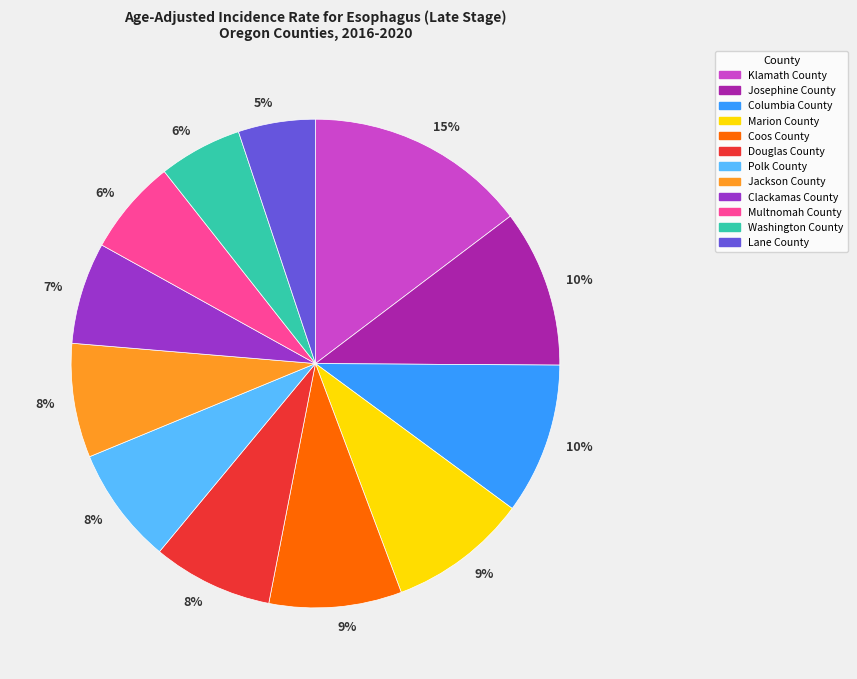

To the nearest percent, what is the average slice percentage?

8%